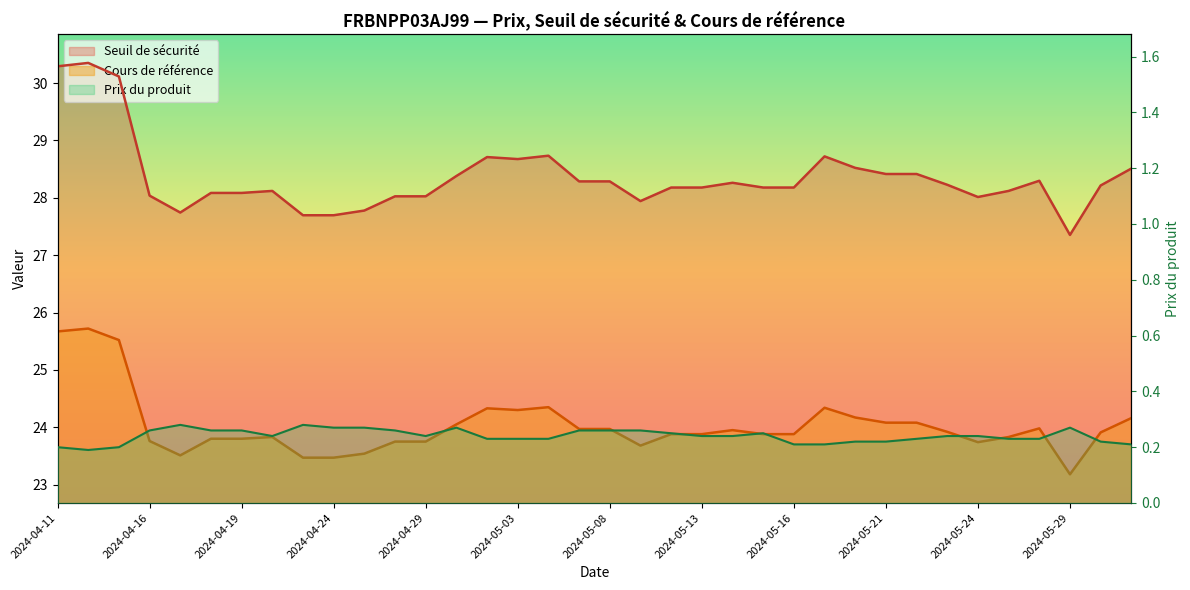

What is the minimum value shown in the chart?

0.2